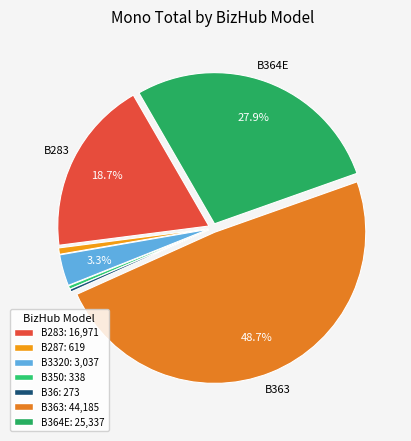

Rank the categories by value from highest to lowest.

B363, B364E, B283, B3320, B287, B350, B36